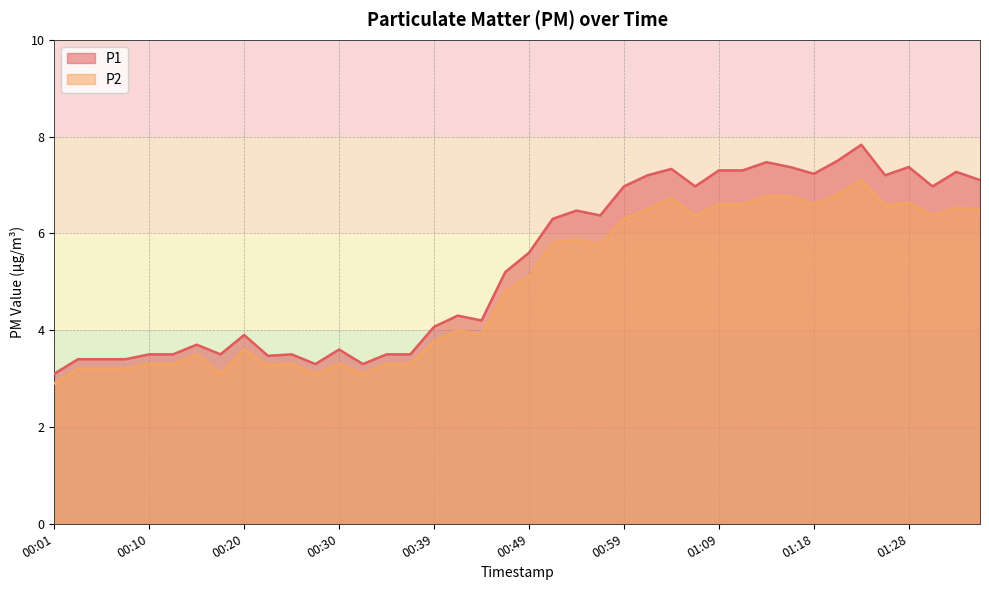

What is the difference between the highest and lowest values at 00:44?

0.3